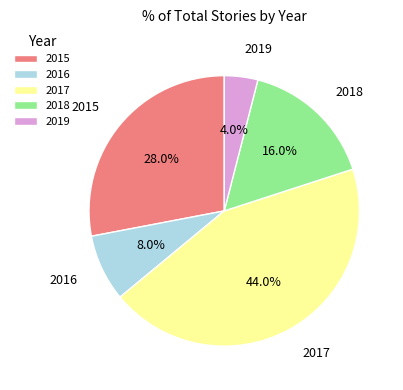

To the nearest percent, what is the difference between the largest and smallest slice percentages?

40%